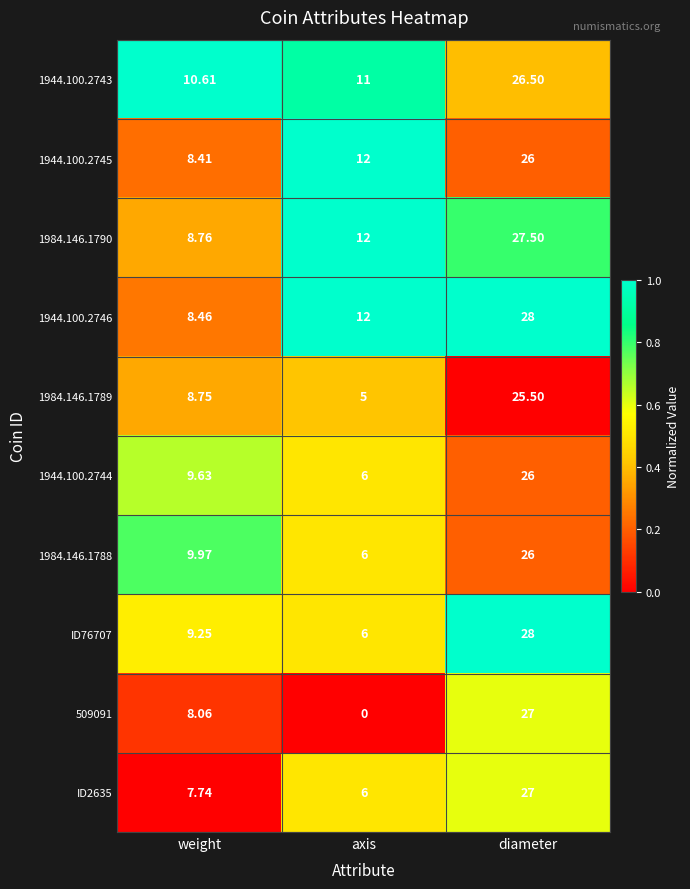

At which category is the sum across all series the highest?

diameter